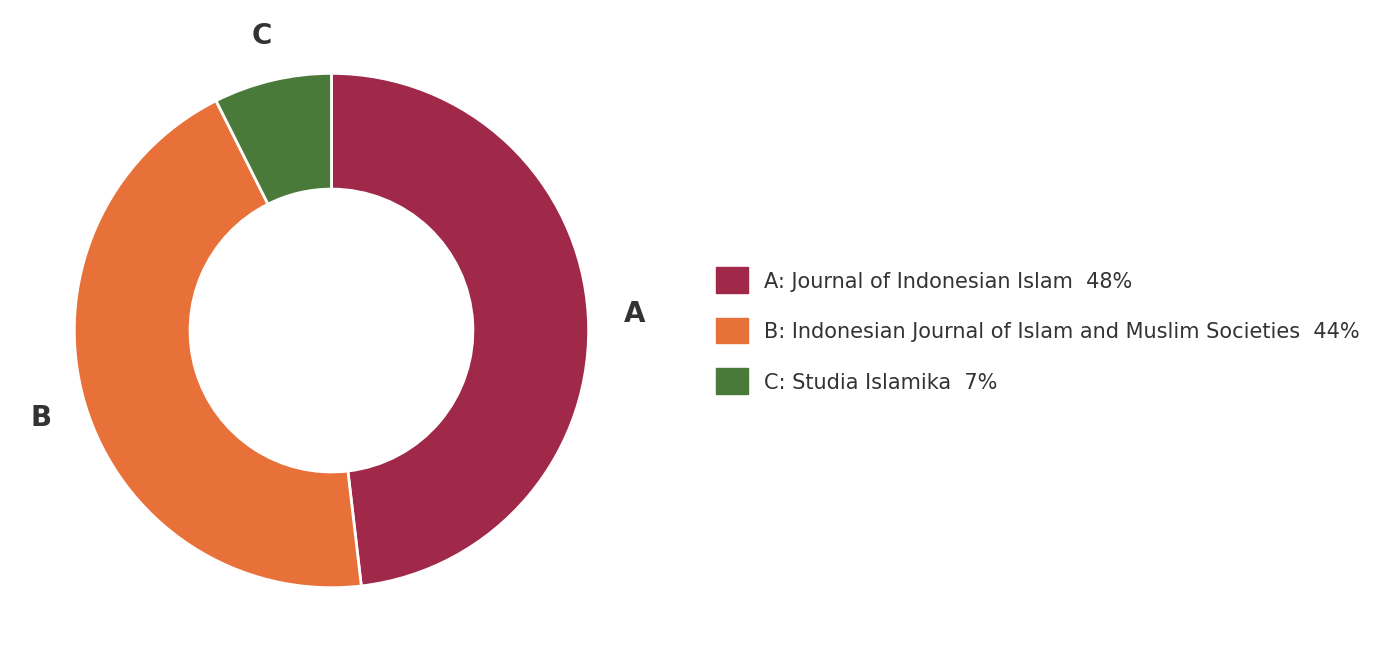

Which category has the biggest portion of the pie?

A: Journal of Indonesian Islam 48%